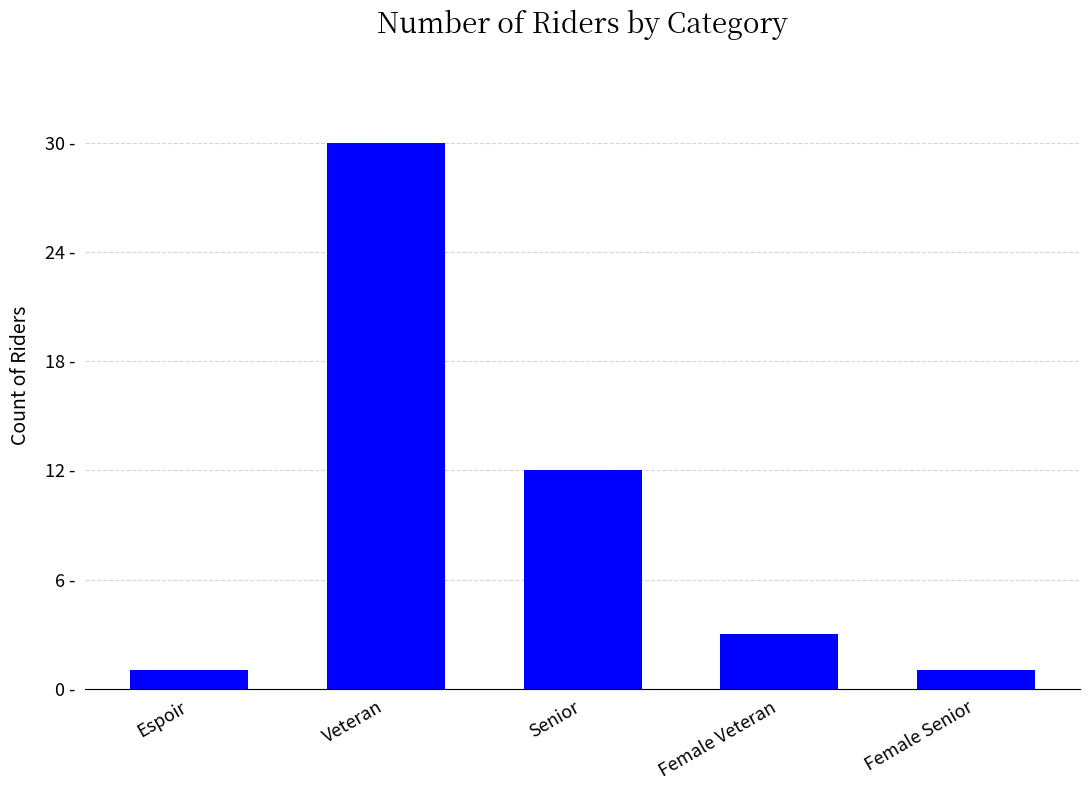

Reading left to right, what are all the values shown in this chart?

Espoir=1	Veteran=30	Senior=12	Female Veteran=3	Female Senior=1